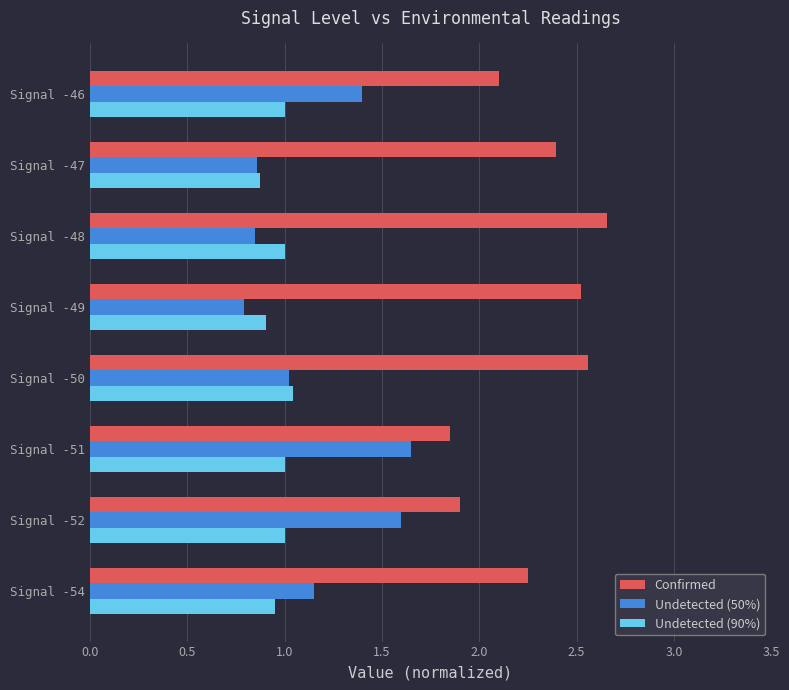

Where is Undetected (50%) nearest to the value 1?

Signal -50